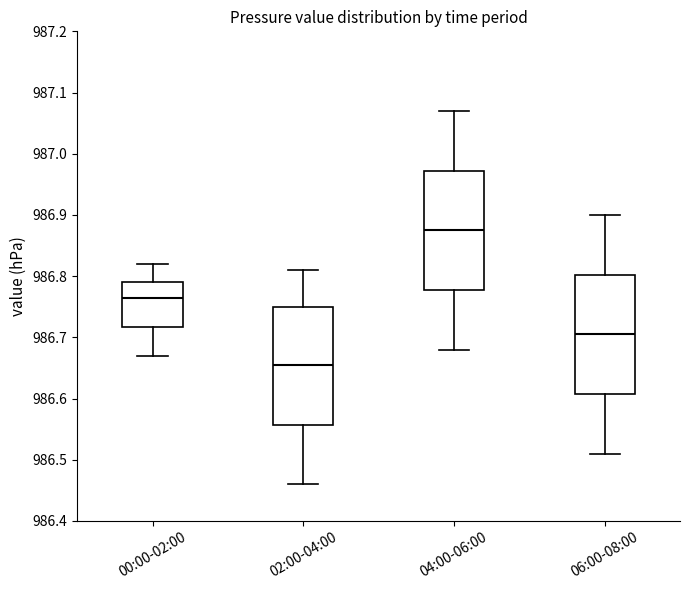

Reading left to right, transcribe this box plot: for each box, give where its median line is, the range the box spans, and where its two whiskers end, as read against the y-axis. The values are not printed on the chart, so give them approximately, as read against the axis.

00:00-02:00: median 986.77, box 986.72 to 986.79, whiskers 986.67 to 986.82
02:00-04:00: median 986.66, box 986.56 to 986.75, whiskers 986.46 to 986.81
04:00-06:00: median 986.88, box 986.78 to 986.97, whiskers 986.68 to 987.07
06:00-08:00: median 986.71, box 986.61 to 986.80, whiskers 986.51 to 986.90